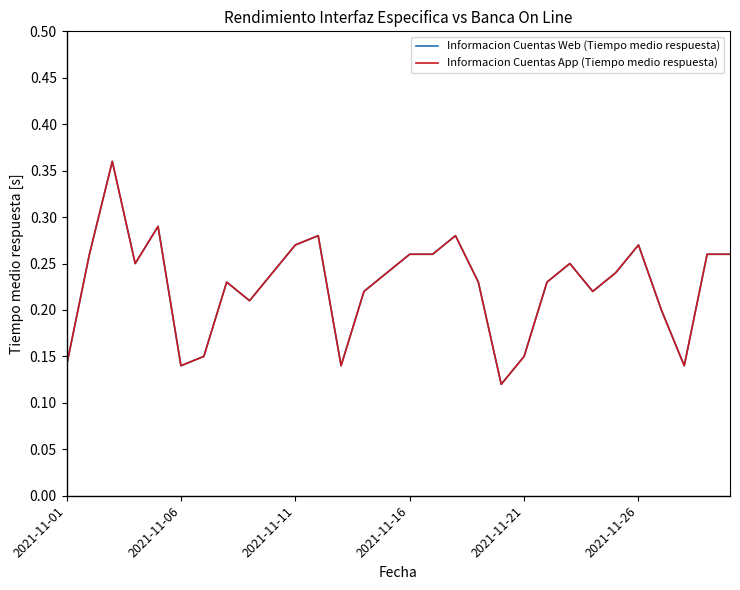

What is the value of the Informacion Cuentas Web (Tiempo medio respuesta) point at the 29th from the left?

0.3